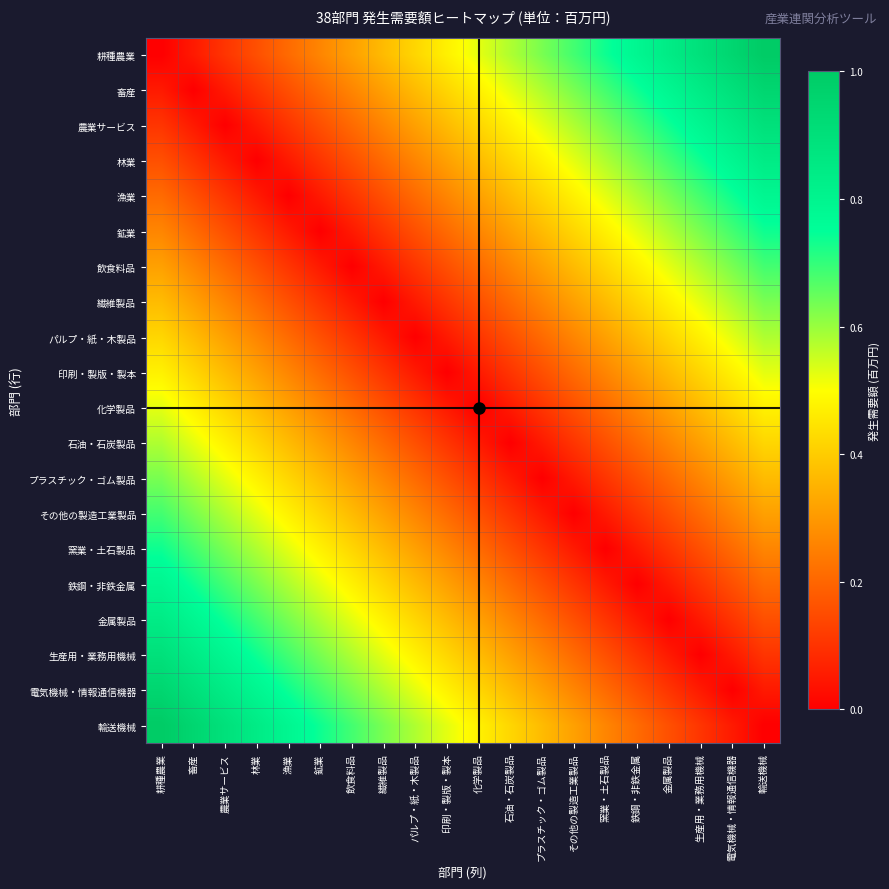

Reading left to right, extract all data points from this chart.

耕種農業: 耕種農業=0.0	畜産=0.1	農業サービス=0.1	林業=0.2	漁業=0.2	鉱業=0.3	飲食料品=0.3	繊維製品=0.4	パルプ・紙・木製品=0.4	印刷・製版・製本=0.5	化学製品=0.5	石油・石炭製品=0.6	プラスチック・ゴム製品=0.6	その他の製造工業製品=0.7	窯業・土石製品=0.7	鉄鋼・非鉄金属=0.8	金属製品=0.8	生産用・業務用機械=0.9	電気機械・情報通信機器=0.9	輸送機械=1.0
畜産: 耕種農業=0.1	畜産=0.0	農業サービス=0.1	林業=0.1	漁業=0.2	鉱業=0.2	飲食料品=0.3	繊維製品=0.3	パルプ・紙・木製品=0.4	印刷・製版・製本=0.4	化学製品=0.5	石油・石炭製品=0.5	プラスチック・ゴム製品=0.6	その他の製造工業製品=0.6	窯業・土石製品=0.7	鉄鋼・非鉄金属=0.7	金属製品=0.8	生産用・業務用機械=0.8	電気機械・情報通信機器=0.9	輸送機械=0.9
農業サービス: 耕種農業=0.1	畜産=0.1	農業サービス=0.0	林業=0.1	漁業=0.1	鉱業=0.2	飲食料品=0.2	繊維製品=0.3	パルプ・紙・木製品=0.3	印刷・製版・製本=0.4	化学製品=0.4	石油・石炭製品=0.5	プラスチック・ゴム製品=0.5	その他の製造工業製品=0.6	窯業・土石製品=0.6	鉄鋼・非鉄金属=0.7	金属製品=0.7	生産用・業務用機械=0.8	電気機械・情報通信機器=0.8	輸送機械=0.9
林業: 耕種農業=0.2	畜産=0.1	農業サービス=0.1	林業=0.0	漁業=0.1	鉱業=0.1	飲食料品=0.2	繊維製品=0.2	パルプ・紙・木製品=0.3	印刷・製版・製本=0.3	化学製品=0.4	石油・石炭製品=0.4	プラスチック・ゴム製品=0.5	その他の製造工業製品=0.5	窯業・土石製品=0.6	鉄鋼・非鉄金属=0.6	金属製品=0.7	生産用・業務用機械=0.7	電気機械・情報通信機器=0.8	輸送機械=0.8
漁業: 耕種農業=0.2	畜産=0.2	農業サービス=0.1	林業=0.1	漁業=0.0	鉱業=0.1	飲食料品=0.1	繊維製品=0.2	パルプ・紙・木製品=0.2	印刷・製版・製本=0.3	化学製品=0.3	石油・石炭製品=0.4	プラスチック・ゴム製品=0.4	その他の製造工業製品=0.5	窯業・土石製品=0.5	鉄鋼・非鉄金属=0.6	金属製品=0.6	生産用・業務用機械=0.7	電気機械・情報通信機器=0.7	輸送機械=0.8
鉱業: 耕種農業=0.3	畜産=0.2	農業サービス=0.2	林業=0.1	漁業=0.1	鉱業=0.0	飲食料品=0.1	繊維製品=0.1	パルプ・紙・木製品=0.2	印刷・製版・製本=0.2	化学製品=0.3	石油・石炭製品=0.3	プラスチック・ゴム製品=0.4	その他の製造工業製品=0.4	窯業・土石製品=0.5	鉄鋼・非鉄金属=0.5	金属製品=0.6	生産用・業務用機械=0.6	電気機械・情報通信機器=0.7	輸送機械=0.7
飲食料品: 耕種農業=0.3	畜産=0.3	農業サービス=0.2	林業=0.2	漁業=0.1	鉱業=0.1	飲食料品=0.0	繊維製品=0.1	パルプ・紙・木製品=0.1	印刷・製版・製本=0.2	化学製品=0.2	石油・石炭製品=0.3	プラスチック・ゴム製品=0.3	その他の製造工業製品=0.4	窯業・土石製品=0.4	鉄鋼・非鉄金属=0.5	金属製品=0.5	生産用・業務用機械=0.6	電気機械・情報通信機器=0.6	輸送機械=0.7
繊維製品: 耕種農業=0.4	畜産=0.3	農業サービス=0.3	林業=0.2	漁業=0.2	鉱業=0.1	飲食料品=0.1	繊維製品=0.0	パルプ・紙・木製品=0.1	印刷・製版・製本=0.1	化学製品=0.2	石油・石炭製品=0.2	プラスチック・ゴム製品=0.3	その他の製造工業製品=0.3	窯業・土石製品=0.4	鉄鋼・非鉄金属=0.4	金属製品=0.5	生産用・業務用機械=0.5	電気機械・情報通信機器=0.6	輸送機械=0.6
パルプ・紙・木製品: 耕種農業=0.4	畜産=0.4	農業サービス=0.3	林業=0.3	漁業=0.2	鉱業=0.2	飲食料品=0.1	繊維製品=0.1	パルプ・紙・木製品=0.0	印刷・製版・製本=0.1	化学製品=0.1	石油・石炭製品=0.2	プラスチック・ゴム製品=0.2	その他の製造工業製品=0.3	窯業・土石製品=0.3	鉄鋼・非鉄金属=0.4	金属製品=0.4	生産用・業務用機械=0.5	電気機械・情報通信機器=0.5	輸送機械=0.6
印刷・製版・製本: 耕種農業=0.5	畜産=0.4	農業サービス=0.4	林業=0.3	漁業=0.3	鉱業=0.2	飲食料品=0.2	繊維製品=0.1	パルプ・紙・木製品=0.1	印刷・製版・製本=0.0	化学製品=0.1	石油・石炭製品=0.1	プラスチック・ゴム製品=0.2	その他の製造工業製品=0.2	窯業・土石製品=0.3	鉄鋼・非鉄金属=0.3	金属製品=0.4	生産用・業務用機械=0.4	電気機械・情報通信機器=0.5	輸送機械=0.5
化学製品: 耕種農業=0.5	畜産=0.5	農業サービス=0.4	林業=0.4	漁業=0.3	鉱業=0.3	飲食料品=0.2	繊維製品=0.2	パルプ・紙・木製品=0.1	印刷・製版・製本=0.1	化学製品=0.0	石油・石炭製品=0.1	プラスチック・ゴム製品=0.1	その他の製造工業製品=0.2	窯業・土石製品=0.2	鉄鋼・非鉄金属=0.3	金属製品=0.3	生産用・業務用機械=0.4	電気機械・情報通信機器=0.4	輸送機械=0.5
石油・石炭製品: 耕種農業=0.6	畜産=0.5	農業サービス=0.5	林業=0.4	漁業=0.4	鉱業=0.3	飲食料品=0.3	繊維製品=0.2	パルプ・紙・木製品=0.2	印刷・製版・製本=0.1	化学製品=0.1	石油・石炭製品=0.0	プラスチック・ゴム製品=0.1	その他の製造工業製品=0.1	窯業・土石製品=0.2	鉄鋼・非鉄金属=0.2	金属製品=0.3	生産用・業務用機械=0.3	電気機械・情報通信機器=0.4	輸送機械=0.4
プラスチック・ゴム製品: 耕種農業=0.6	畜産=0.6	農業サービス=0.5	林業=0.5	漁業=0.4	鉱業=0.4	飲食料品=0.3	繊維製品=0.3	パルプ・紙・木製品=0.2	印刷・製版・製本=0.2	化学製品=0.1	石油・石炭製品=0.1	プラスチック・ゴム製品=0.0	その他の製造工業製品=0.1	窯業・土石製品=0.1	鉄鋼・非鉄金属=0.2	金属製品=0.2	生産用・業務用機械=0.3	電気機械・情報通信機器=0.3	輸送機械=0.4
その他の製造工業製品: 耕種農業=0.7	畜産=0.6	農業サービス=0.6	林業=0.5	漁業=0.5	鉱業=0.4	飲食料品=0.4	繊維製品=0.3	パルプ・紙・木製品=0.3	印刷・製版・製本=0.2	化学製品=0.2	石油・石炭製品=0.1	プラスチック・ゴム製品=0.1	その他の製造工業製品=0.0	窯業・土石製品=0.1	鉄鋼・非鉄金属=0.1	金属製品=0.2	生産用・業務用機械=0.2	電気機械・情報通信機器=0.3	輸送機械=0.3
窯業・土石製品: 耕種農業=0.7	畜産=0.7	農業サービス=0.6	林業=0.6	漁業=0.5	鉱業=0.5	飲食料品=0.4	繊維製品=0.4	パルプ・紙・木製品=0.3	印刷・製版・製本=0.3	化学製品=0.2	石油・石炭製品=0.2	プラスチック・ゴム製品=0.1	その他の製造工業製品=0.1	窯業・土石製品=0.0	鉄鋼・非鉄金属=0.1	金属製品=0.1	生産用・業務用機械=0.2	電気機械・情報通信機器=0.2	輸送機械=0.3
鉄鋼・非鉄金属: 耕種農業=0.8	畜産=0.7	農業サービス=0.7	林業=0.6	漁業=0.6	鉱業=0.5	飲食料品=0.5	繊維製品=0.4	パルプ・紙・木製品=0.4	印刷・製版・製本=0.3	化学製品=0.3	石油・石炭製品=0.2	プラスチック・ゴム製品=0.2	その他の製造工業製品=0.1	窯業・土石製品=0.1	鉄鋼・非鉄金属=0.0	金属製品=0.1	生産用・業務用機械=0.1	電気機械・情報通信機器=0.2	輸送機械=0.2
金属製品: 耕種農業=0.8	畜産=0.8	農業サービス=0.7	林業=0.7	漁業=0.6	鉱業=0.6	飲食料品=0.5	繊維製品=0.5	パルプ・紙・木製品=0.4	印刷・製版・製本=0.4	化学製品=0.3	石油・石炭製品=0.3	プラスチック・ゴム製品=0.2	その他の製造工業製品=0.2	窯業・土石製品=0.1	鉄鋼・非鉄金属=0.1	金属製品=0.0	生産用・業務用機械=0.1	電気機械・情報通信機器=0.1	輸送機械=0.2
生産用・業務用機械: 耕種農業=0.9	畜産=0.8	農業サービス=0.8	林業=0.7	漁業=0.7	鉱業=0.6	飲食料品=0.6	繊維製品=0.5	パルプ・紙・木製品=0.5	印刷・製版・製本=0.4	化学製品=0.4	石油・石炭製品=0.3	プラスチック・ゴム製品=0.3	その他の製造工業製品=0.2	窯業・土石製品=0.2	鉄鋼・非鉄金属=0.1	金属製品=0.1	生産用・業務用機械=0.0	電気機械・情報通信機器=0.1	輸送機械=0.1
電気機械・情報通信機器: 耕種農業=0.9	畜産=0.9	農業サービス=0.8	林業=0.8	漁業=0.7	鉱業=0.7	飲食料品=0.6	繊維製品=0.6	パルプ・紙・木製品=0.5	印刷・製版・製本=0.5	化学製品=0.4	石油・石炭製品=0.4	プラスチック・ゴム製品=0.3	その他の製造工業製品=0.3	窯業・土石製品=0.2	鉄鋼・非鉄金属=0.2	金属製品=0.1	生産用・業務用機械=0.1	電気機械・情報通信機器=0.0	輸送機械=0.1
輸送機械: 耕種農業=1.0	畜産=0.9	農業サービス=0.9	林業=0.8	漁業=0.8	鉱業=0.7	飲食料品=0.7	繊維製品=0.6	パルプ・紙・木製品=0.6	印刷・製版・製本=0.5	化学製品=0.5	石油・石炭製品=0.4	プラスチック・ゴム製品=0.4	その他の製造工業製品=0.3	窯業・土石製品=0.3	鉄鋼・非鉄金属=0.2	金属製品=0.2	生産用・業務用機械=0.1	電気機械・情報通信機器=0.1	輸送機械=0.0